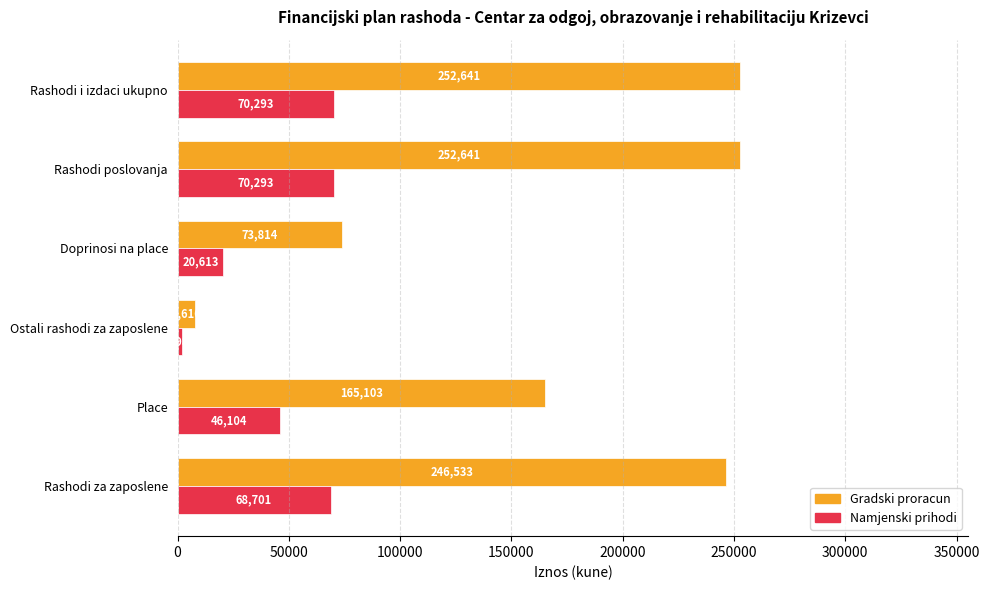

At which label is Gradski proracun closest to 130128?

Place